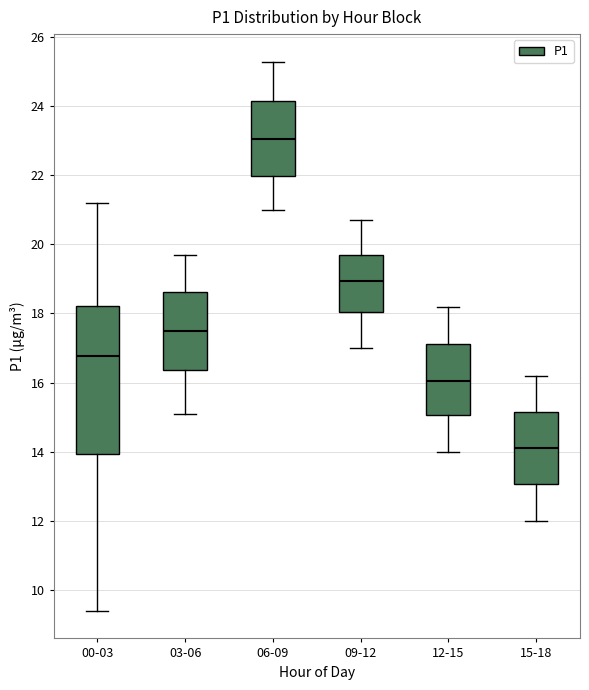

Reading left to right, transcribe this box plot: for each box, give where its median line is, the range the box spans, and where its two whiskers end, as read against the y-axis. The values are not printed on the chart, so give them approximately, as read against the axis.

00-03: median 16.8, box 14.0 to 18.2, whiskers 9.4 to 21.2
03-06: median 17.6, box 16.4 to 18.6, whiskers 15.2 to 19.8
06-09: median 23.0, box 22.0 to 24.2, whiskers 21.0 to 25.4
09-12: median 19.0, box 18.0 to 19.8, whiskers 17.0 to 20.8
12-15: median 16.0, box 15.0 to 17.2, whiskers 14.0 to 18.2
15-18: median 14.2, box 13.0 to 15.2, whiskers 12.0 to 16.2